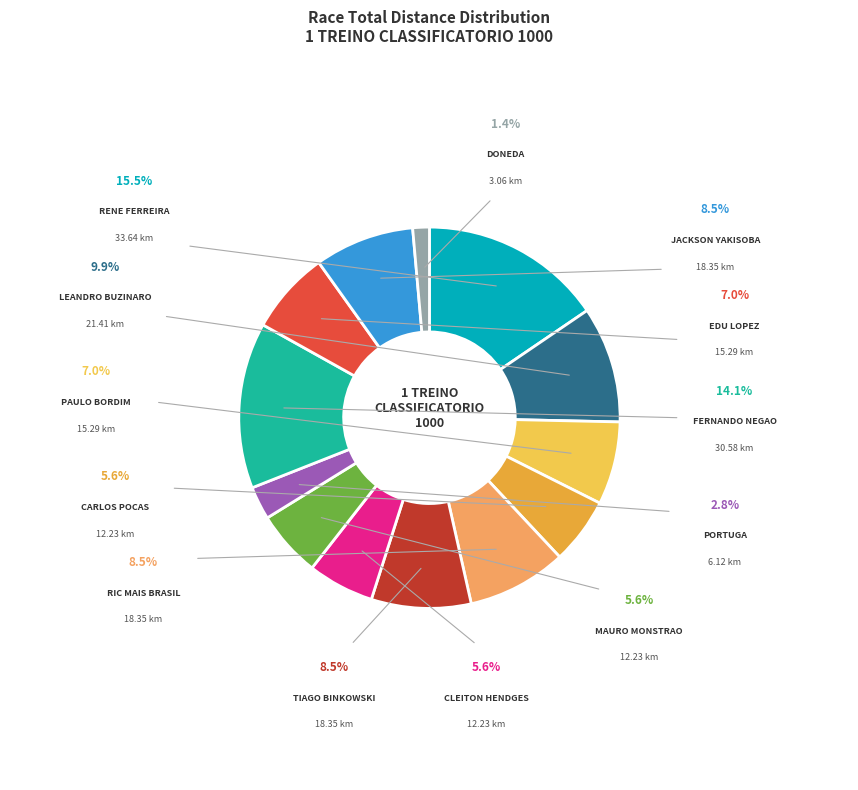

To the nearest percent, what percentage of the pie is CARLOS POCAS?

6%